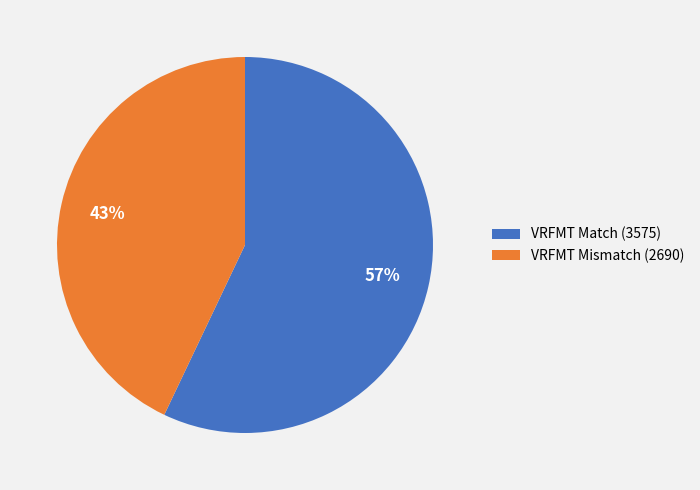

Is the sum of VRFMT Match (3575) and VRFMT Mismatch (2690) greater than half?

Yes